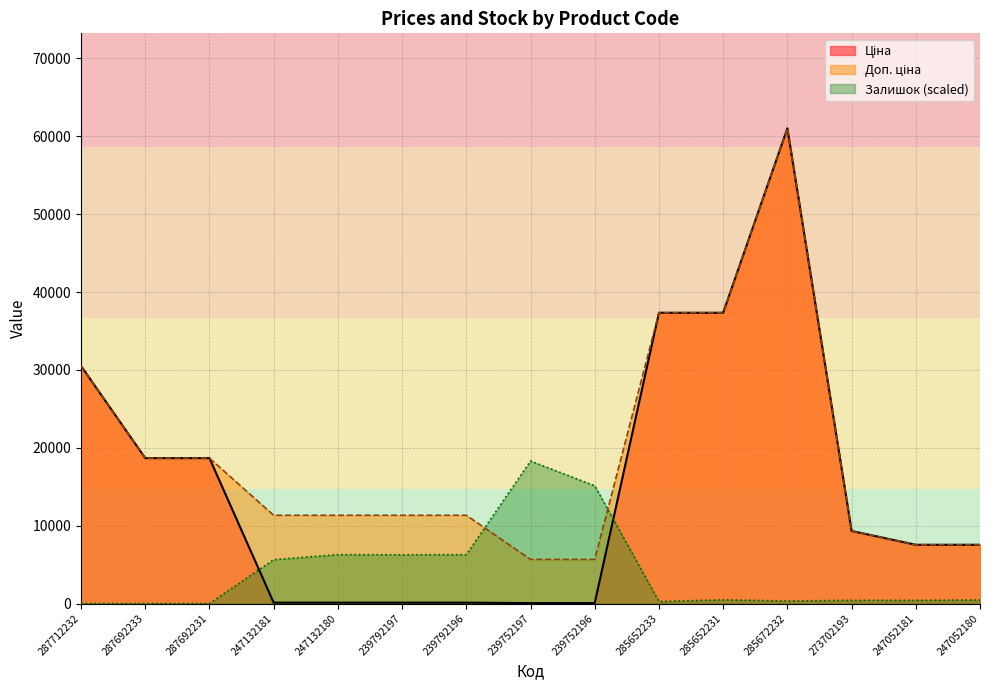

Does the chart display data point markers on the line(s)?

No